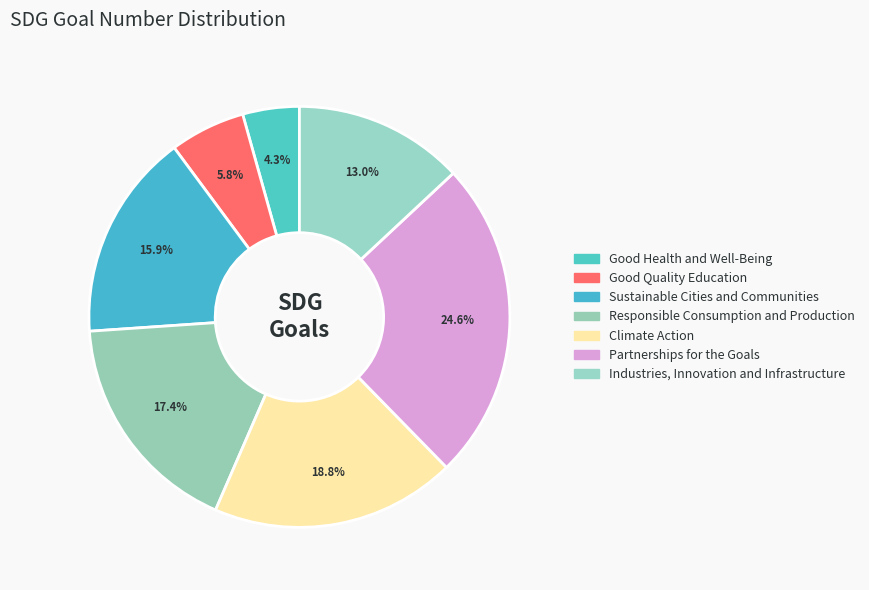

Which slice is the largest?

Partnerships for the Goals